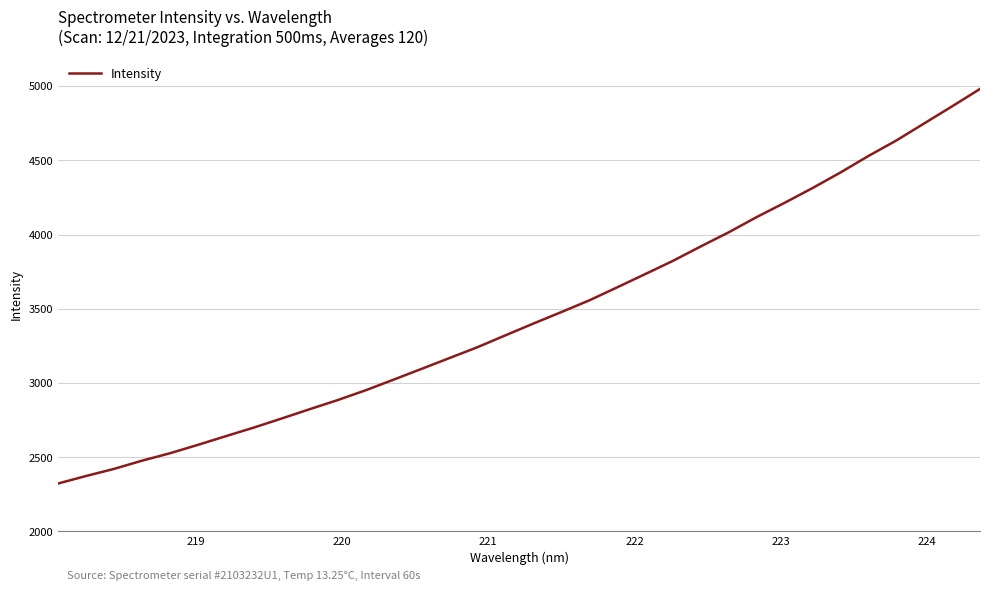

What is the difference between the maximum and minimum values?

2658.1